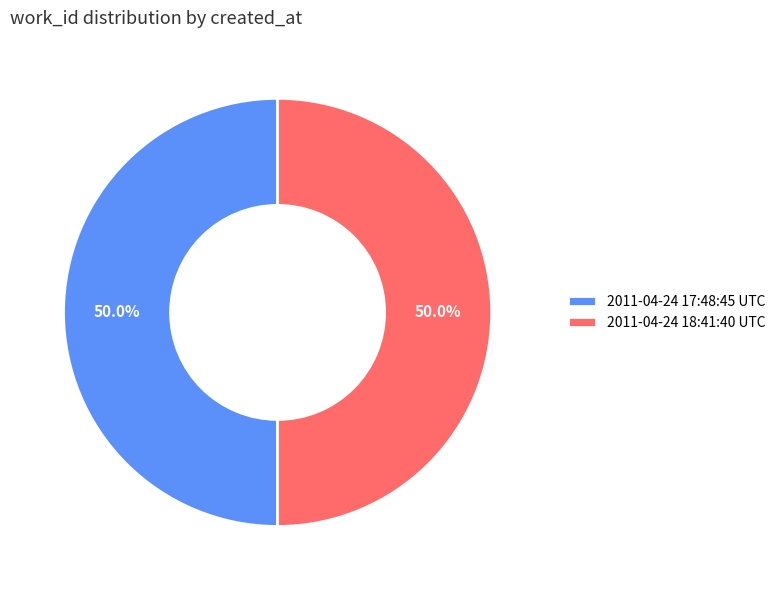

How many slices are in this pie chart?

2